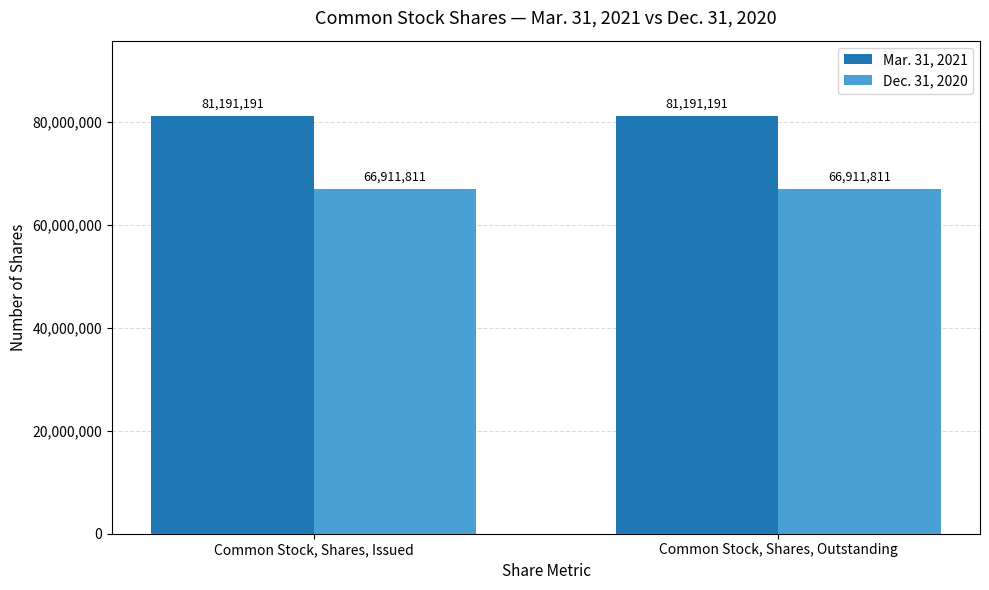

What is the sum of the Mar. 31, 2021 values at Common Stock, Shares, Issued and Common Stock, Shares, Outstanding?

162382382